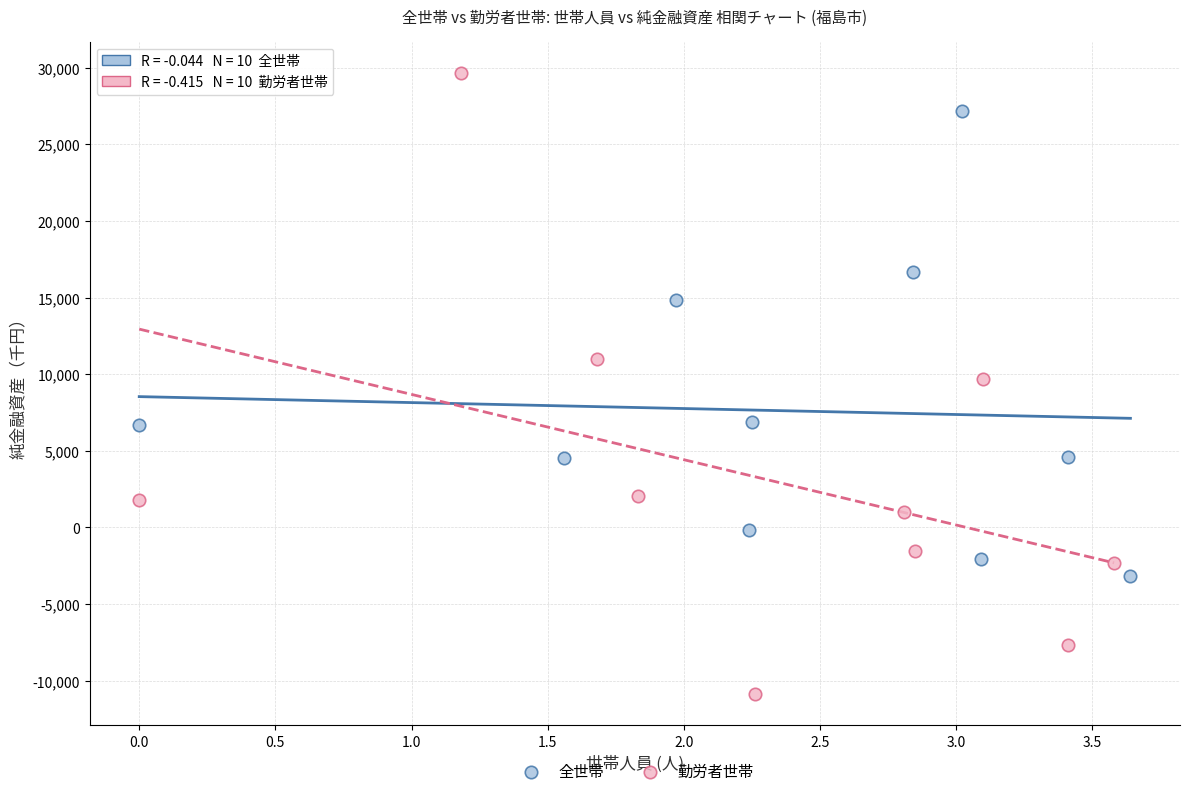

Which series reaches the maximum Y coordinate?

勤労者世帯